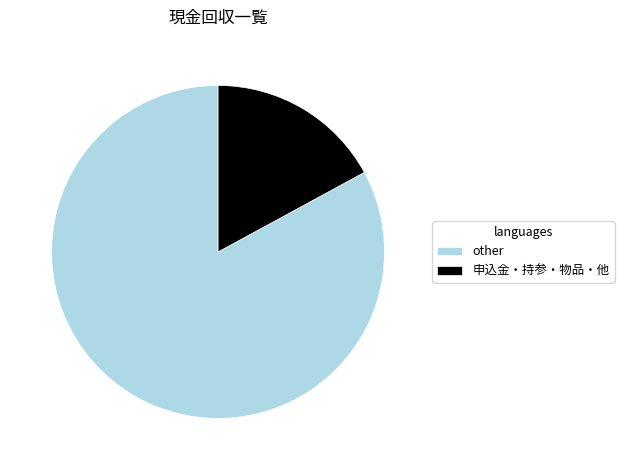

The other slice represents 83% of the pie. True or false?

True